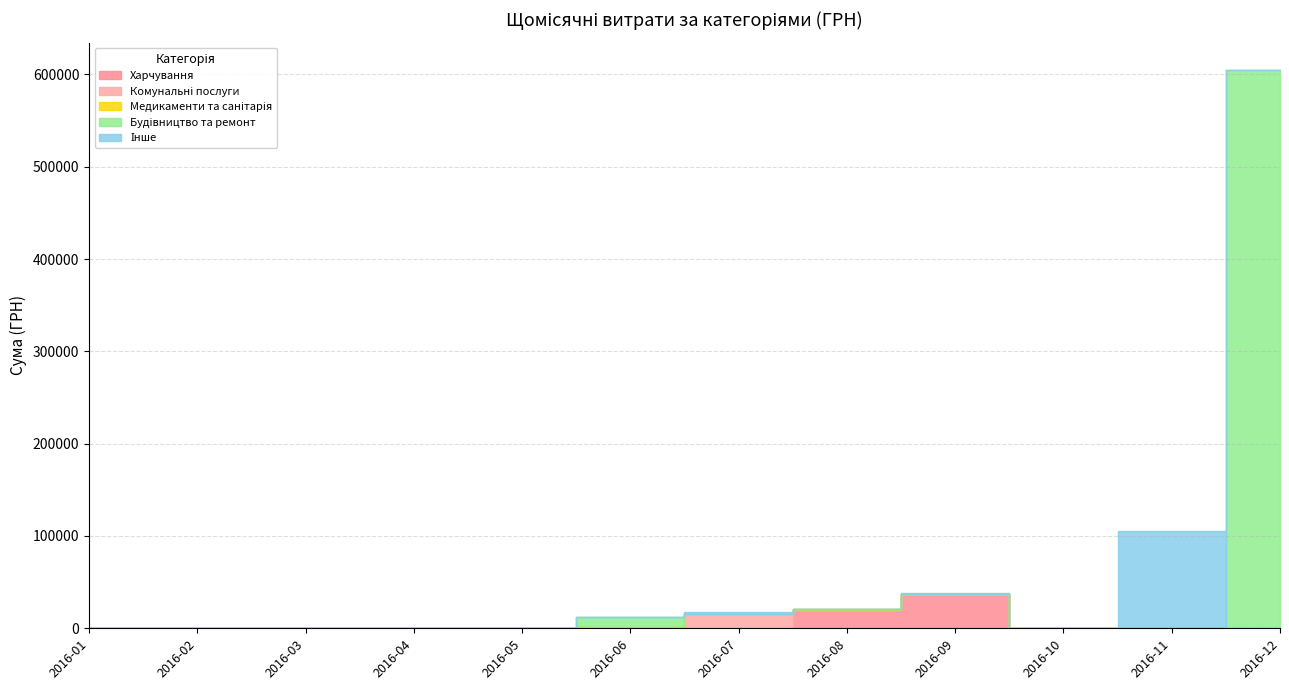

Reading left to right, extract all data points from this chart.

Харчування: 0.0	0.0	0.0	0.0	54.0	993.0	341.0	19444.0	35936.6	0.0	0.0	0.0
Комунальні послуги: 0.0	0.0	0.0	0.0	0.0	0.0	15540.4	135.0	1620.8	0.0	0.0	0.0
Медикаменти та санітарія: 0.0	0.0	0.0	0.0	0.0	0.0	0.0	1484.6	0.0	0.0	0.0	0.0
Будівництво та ремонт: 0.0	0.0	0.0	0.0	0.0	10999.8	0.0	0.0	0.0	0.0	0.0	604361.3
Інше: 0.0	0.0	0.0	0.0	0.0	0.0	2224.7	208.0	224.0	0.0	104899.0	0.0